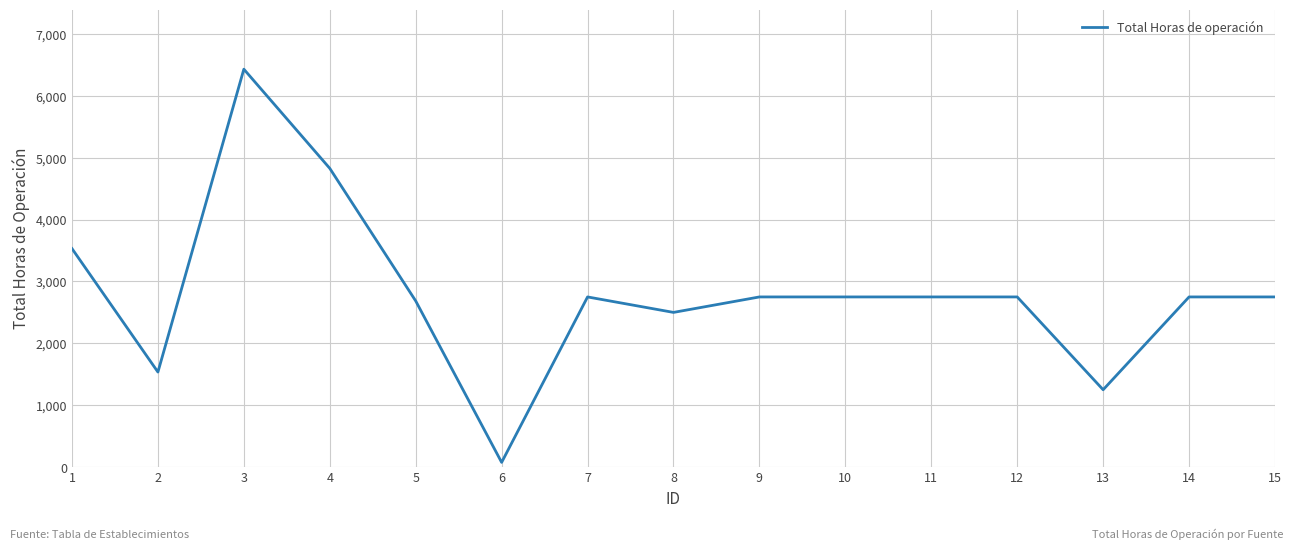

Reading left to right, list all the values displayed in this chart.

3531	1536	6431	4828	2685	76	2750	2500	2750	2750	2750	2750	1250	2750	2750